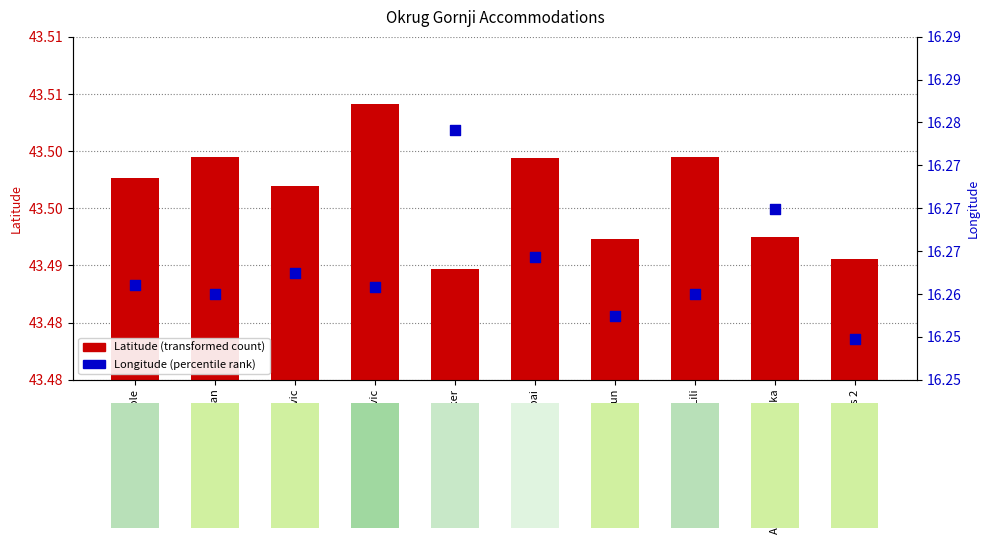

At which category is the sum across all series the highest?

Apartments Besker